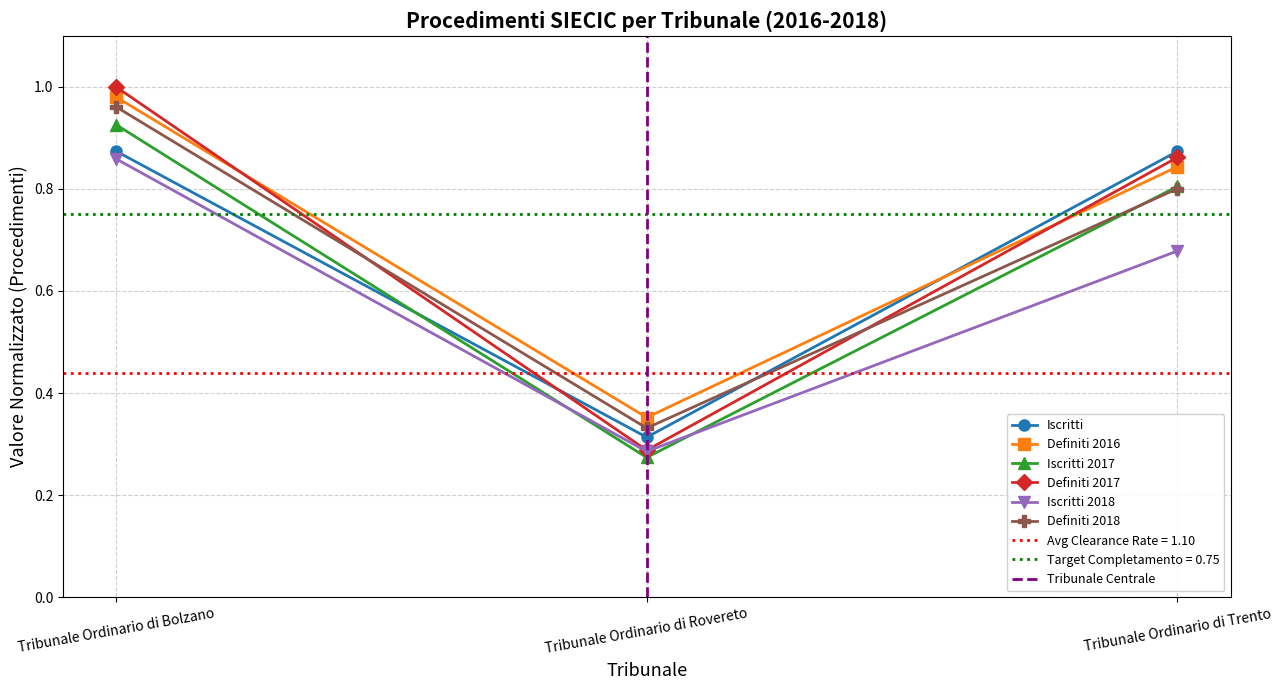

What is the label of the 3rd point from the left?

Tribunale Ordinario di Trento